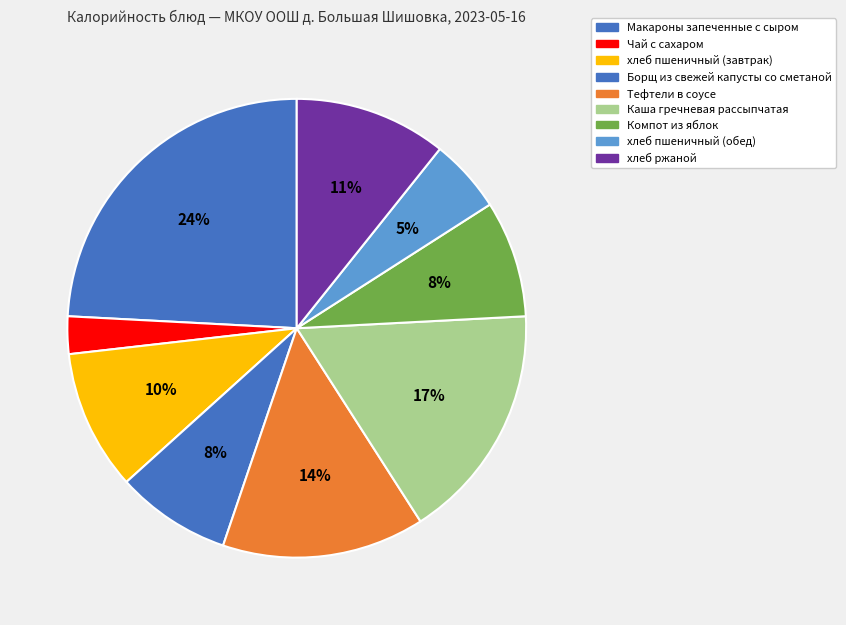

What percentage is the Борщ из свежей капусты со сметаной slice, to the nearest percent?

8%